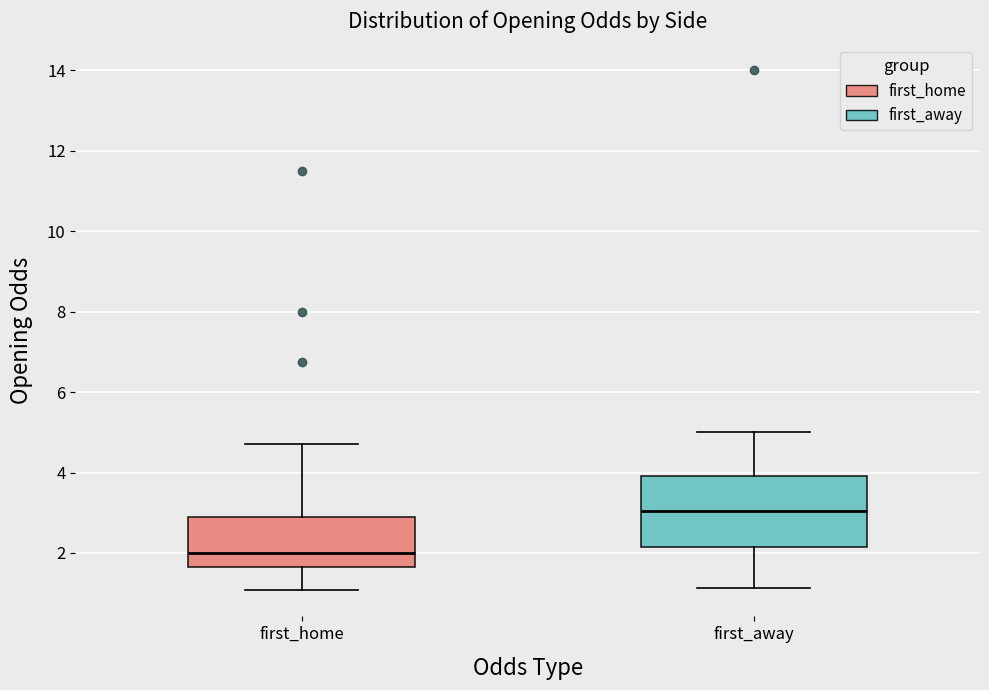

Reading left to right, transcribe this box plot: for each box, give where its median line is, the range the box spans, and where its two whiskers end, as read against the y-axis. The values are not printed on the chart, so give them approximately, as read against the axis.

first_home: median 2.0, box 1.6 to 2.8, whiskers 1.0 to 4.8
first_away: median 3.0, box 2.2 to 4.0, whiskers 1.2 to 5.0